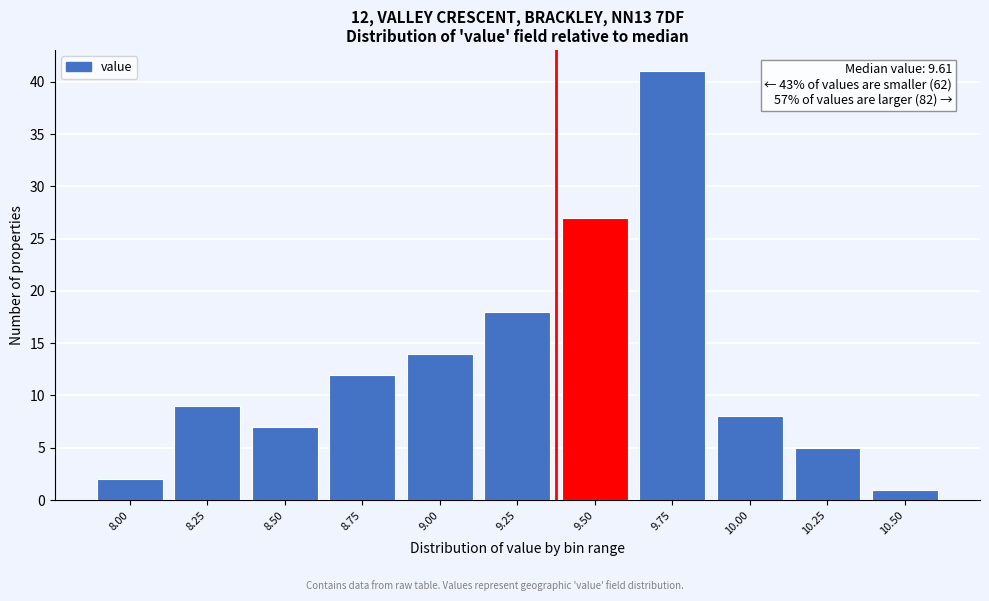

Reading left to right, what are all the values shown in this chart?

2	9	7	12	14	18	27	41	8	5	1